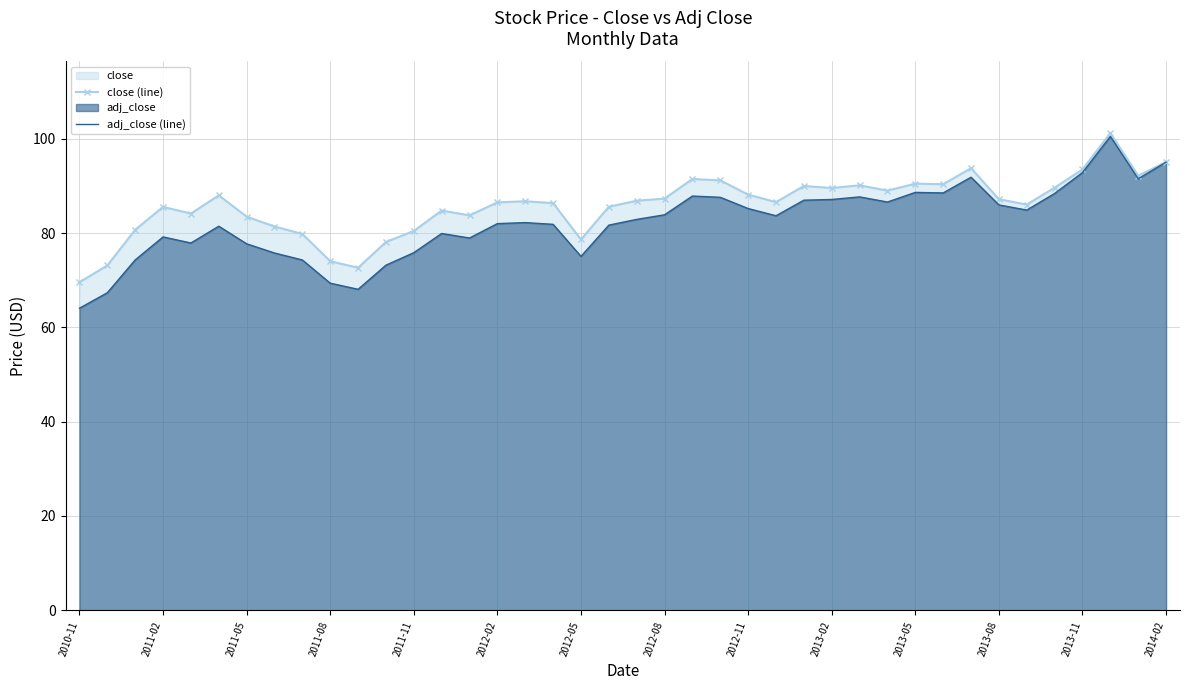

What position from the right is 35?

5